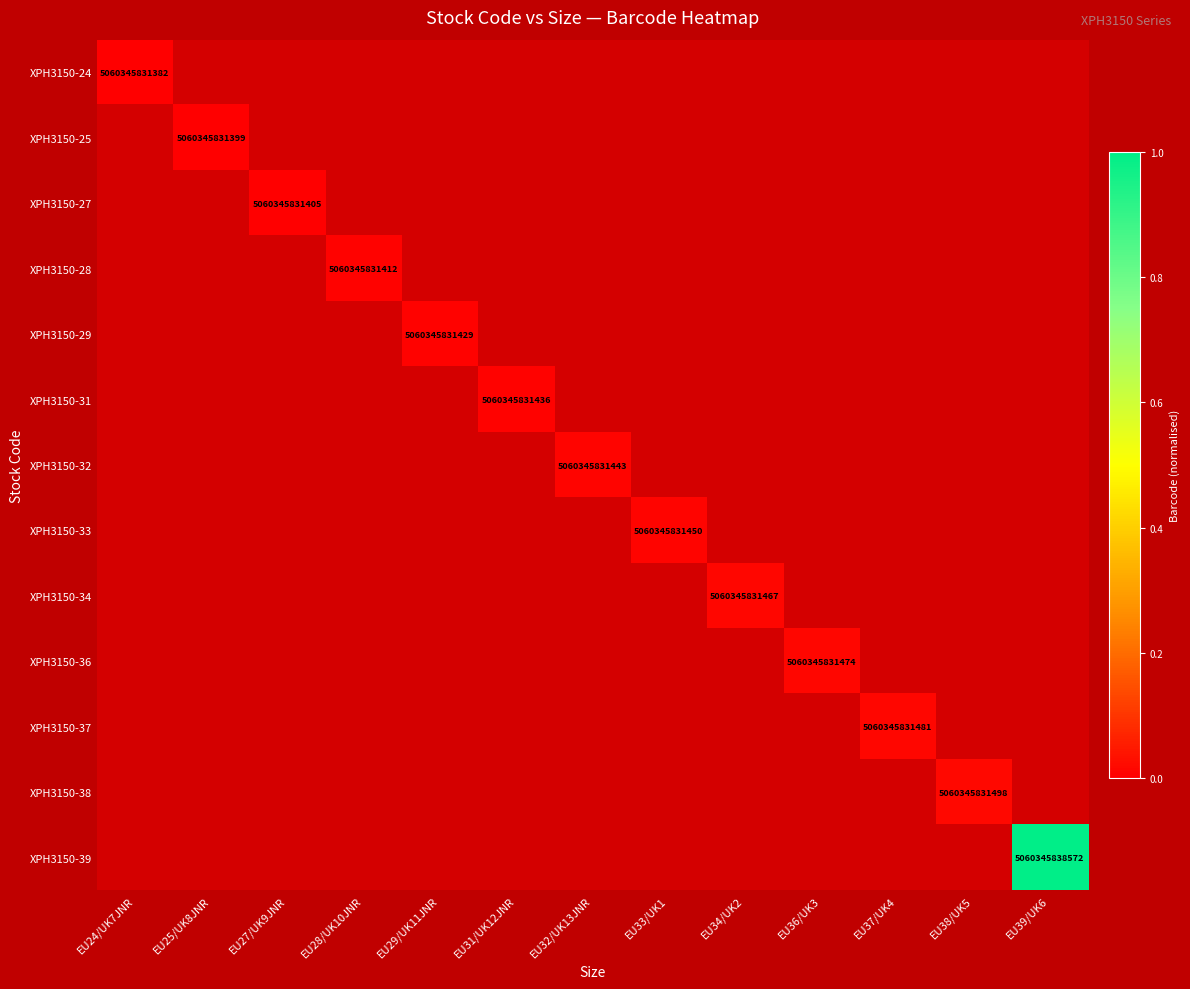

Is the value of XPH3150-39 at EU39/UK6 greater than the value of XPH3150-33 at EU33/UK1?

Yes